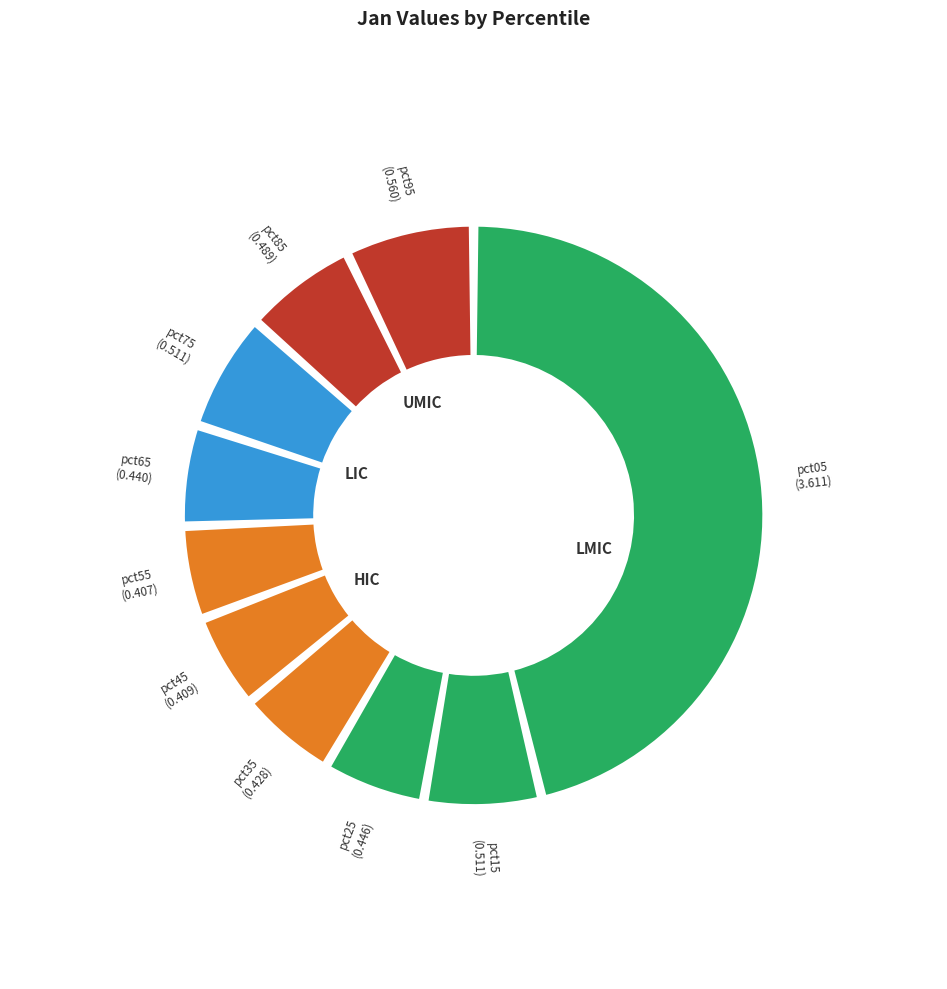

What is the ratio of the value at pct55 to the value at pct05?

0.1